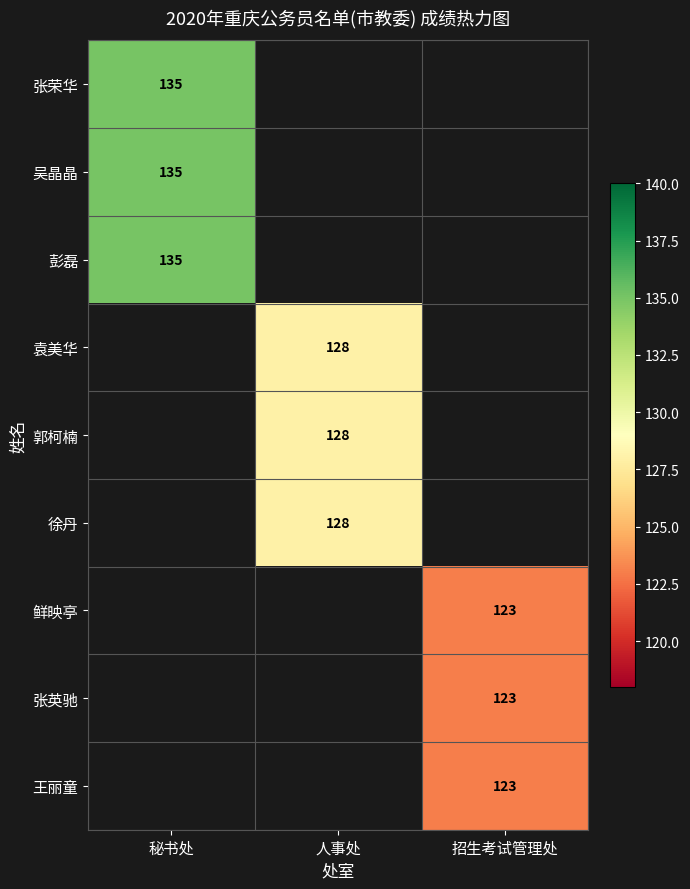

What is the maximum value shown in the chart?

135.0